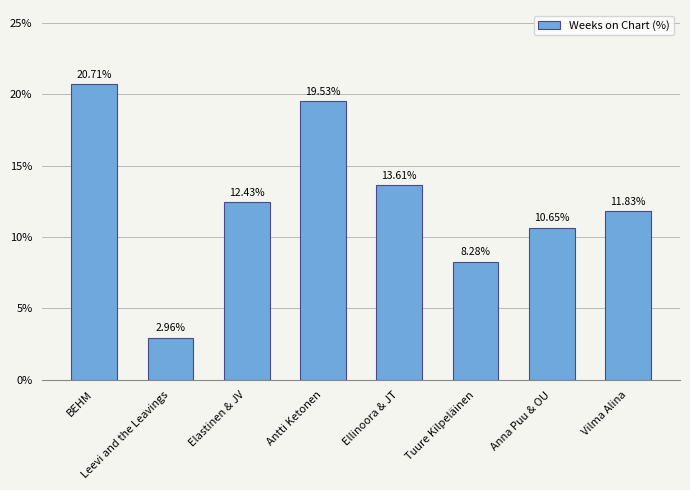

List the labels in order of value, largest first.

BEHM, Antti Ketonen, Ellinoora & JT, Elastinen & JV, Vilma Alina, Anna Puu & OU, Tuure Kilpeläinen, Leevi and the Leavings